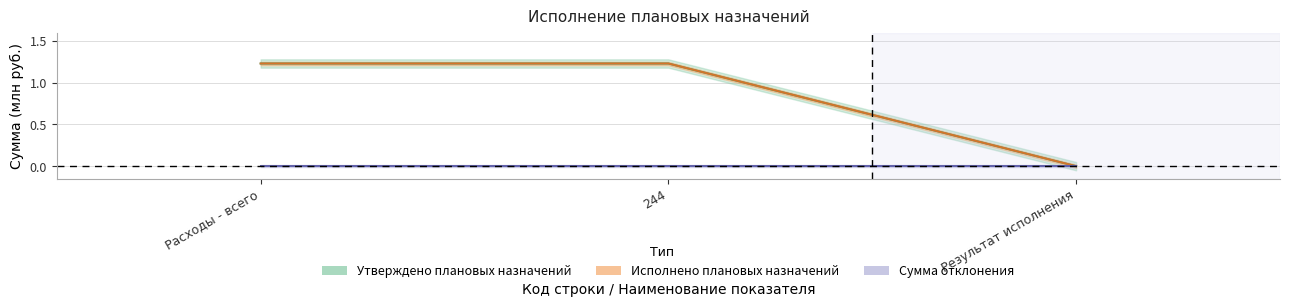

How many data points in Исполнено are less than 1?

1